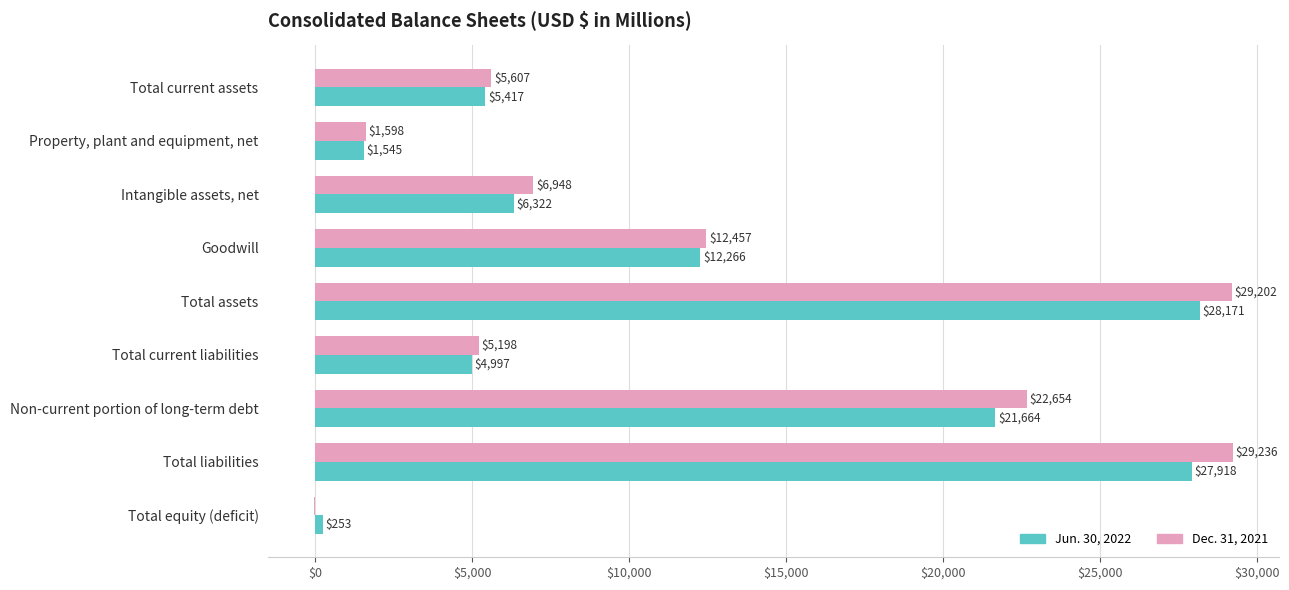

What are all the series names shown in the legend?

Jun. 30, 2022, Dec. 31, 2021